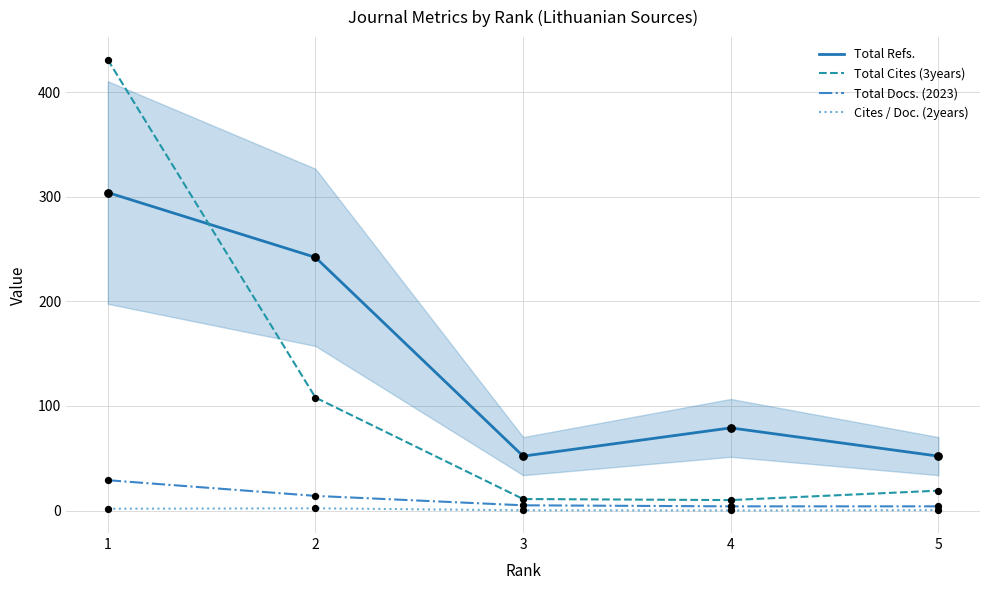

At which category is the sum across all series the highest?

1